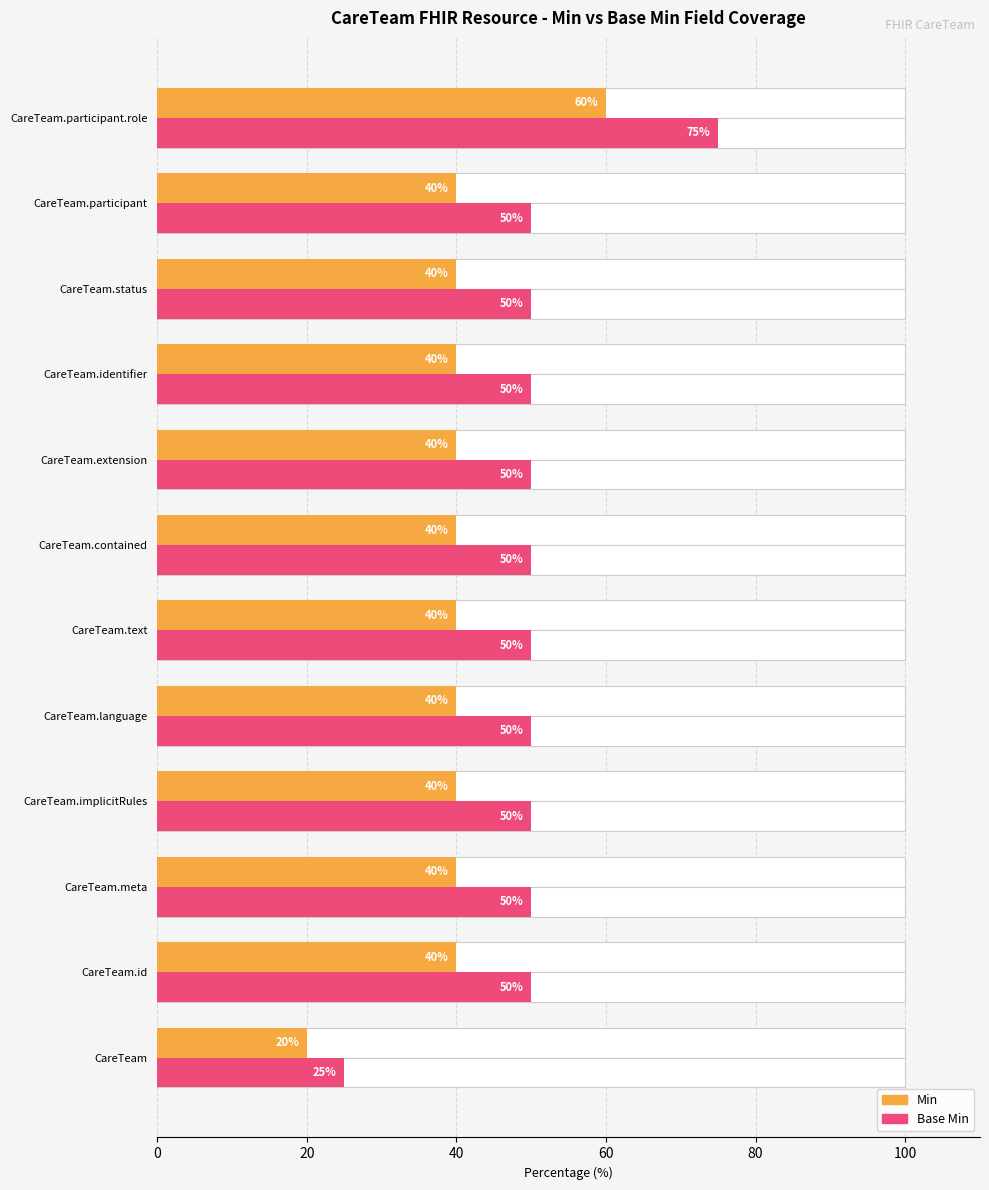

What is the difference between the highest and lowest values at CareTeam.identifier?

10